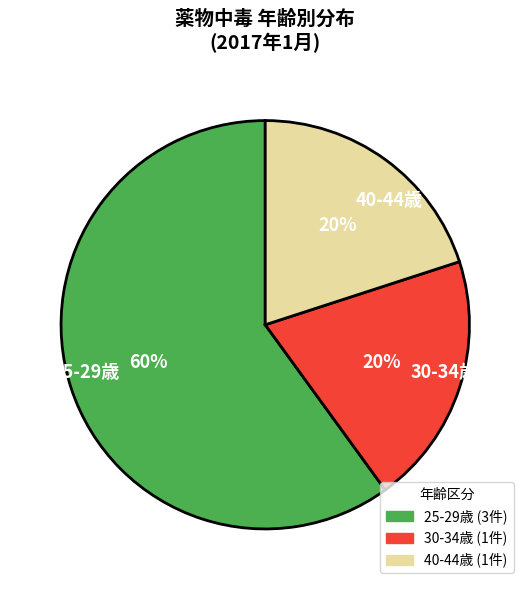

Which category has the biggest portion of the pie?

25-29歳